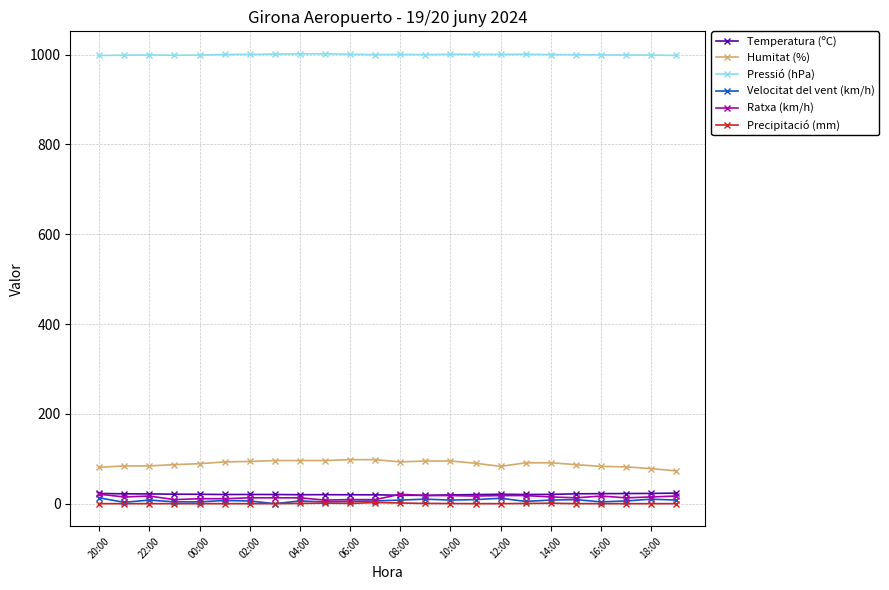

What is the difference between the second highest and second lowest values in the Humitat (%) series?

20.0